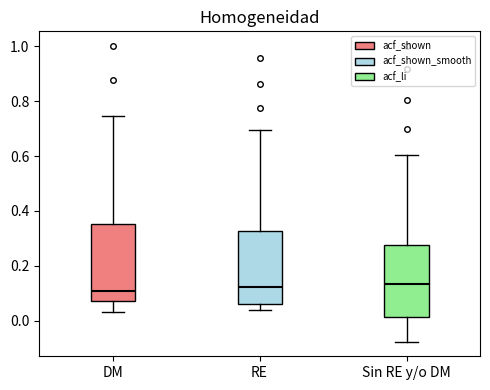

Reading left to right, transcribe this box plot: for each box, give where its median line is, the range the box spans, and where its two whiskers end, as read against the y-axis. The values are not printed on the chart, so give them approximately, as read against the axis.

DM: median 0.10, box 0.08 to 0.36, whiskers 0.04 to 0.74
RE: median 0.12, box 0.06 to 0.32, whiskers 0.04 to 0.70
Sin RE y/o DM: median 0.14, box 0.02 to 0.28, whiskers -0.08 to 0.60